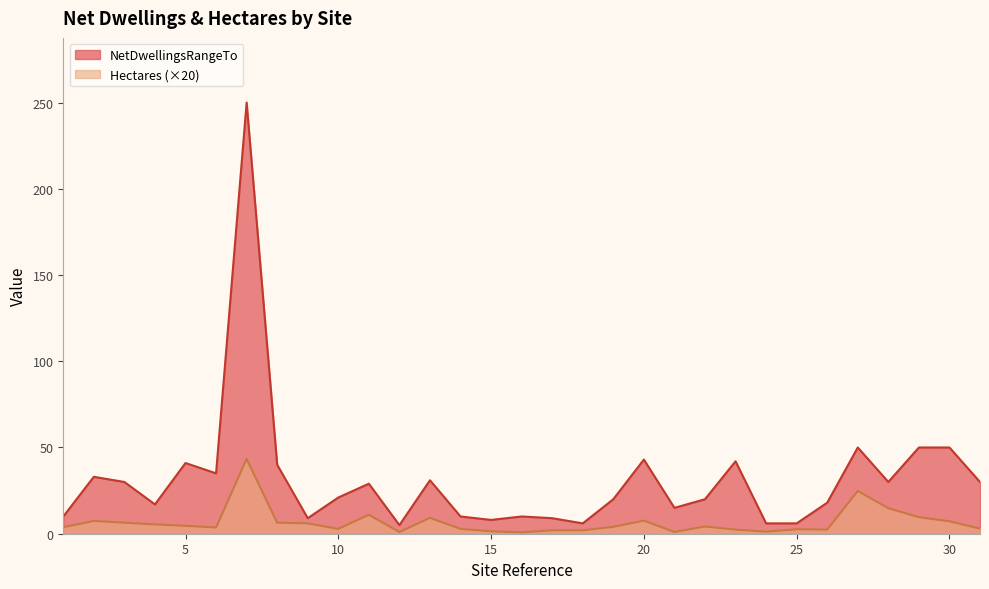

True or false: NetDwellingsRangeTo and Hectares intersect in this chart.

False